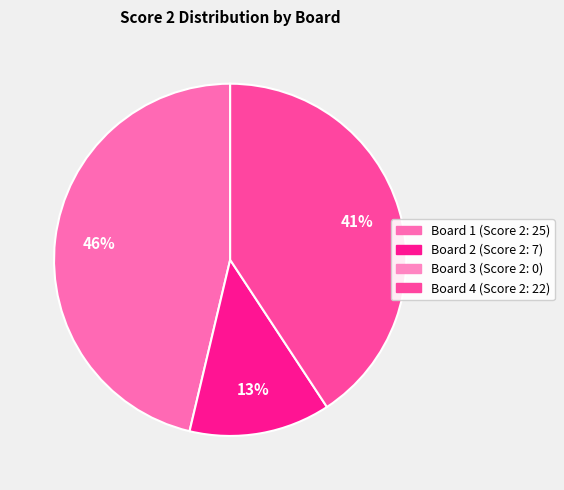

Does any single category account for the majority?

No